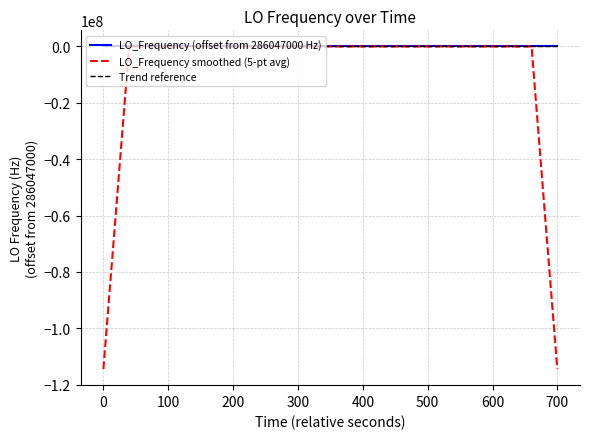

Does the chart have visible grid lines?

Yes